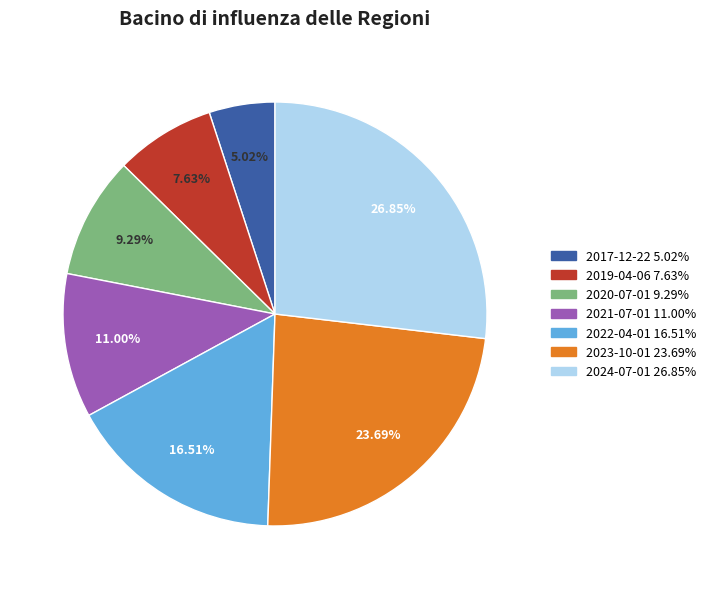

True or false: 2022-04-01 accounts for 5% of the total.

False